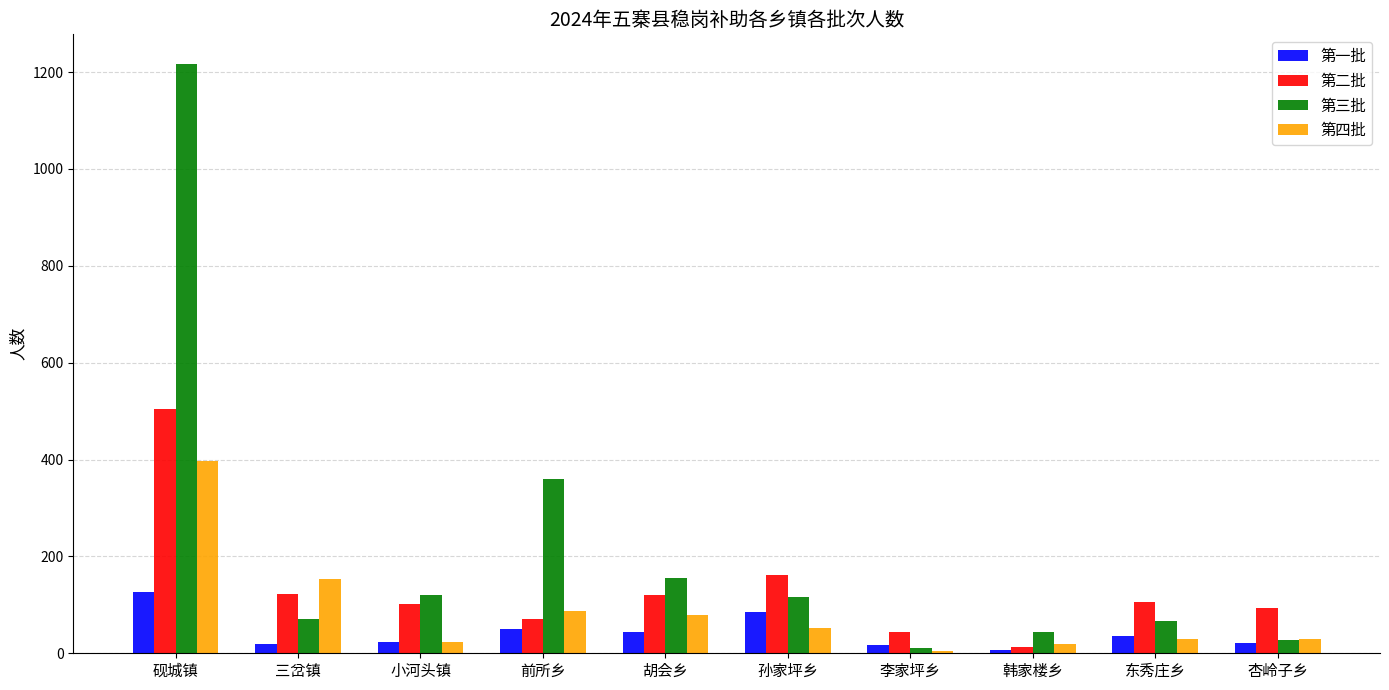

Rank the series by their average value, from lowest to highest.

第一批, 第四批, 第二批, 第三批